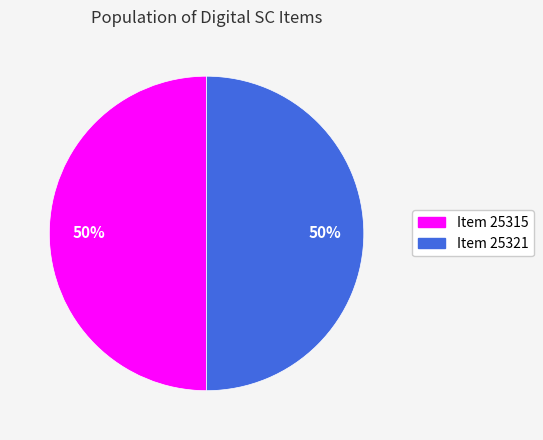

To the nearest percent, what is the average slice percentage?

50%